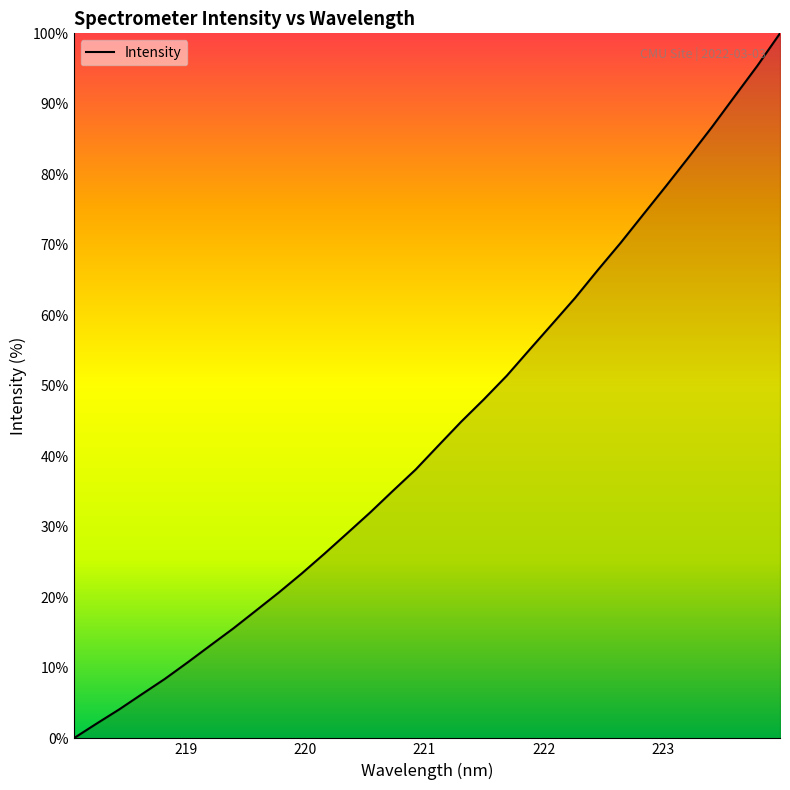

What is the maximum value shown in the chart?

100.0